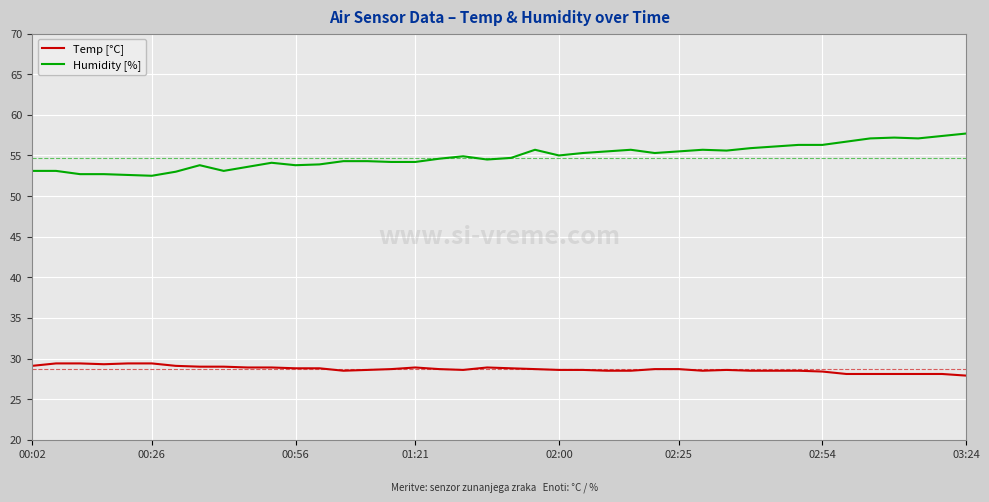

Which series has the largest total across all categories?

Humidity [%]